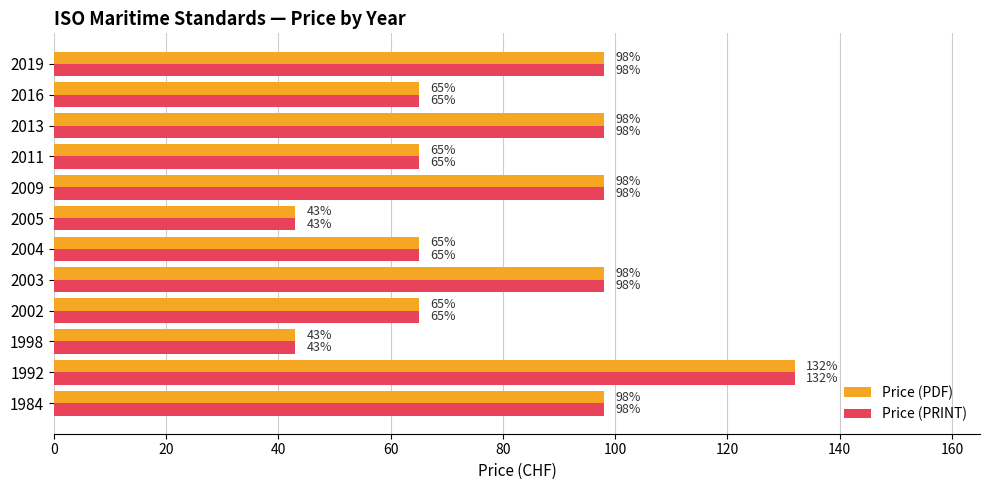

Is it true that Price (PDF) equals 45 at 1992?

False